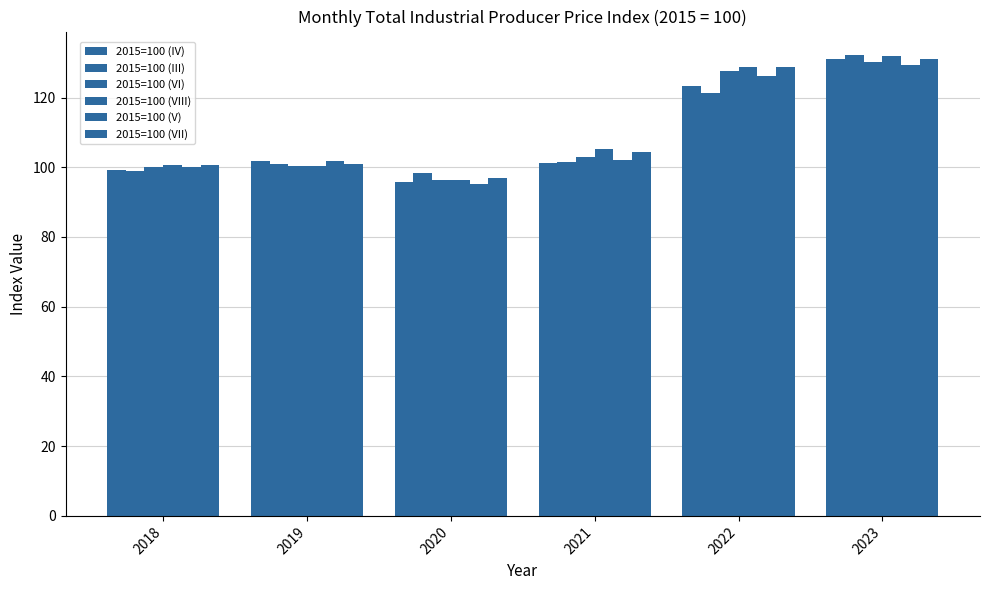

How many categories are shown in the chart?

6